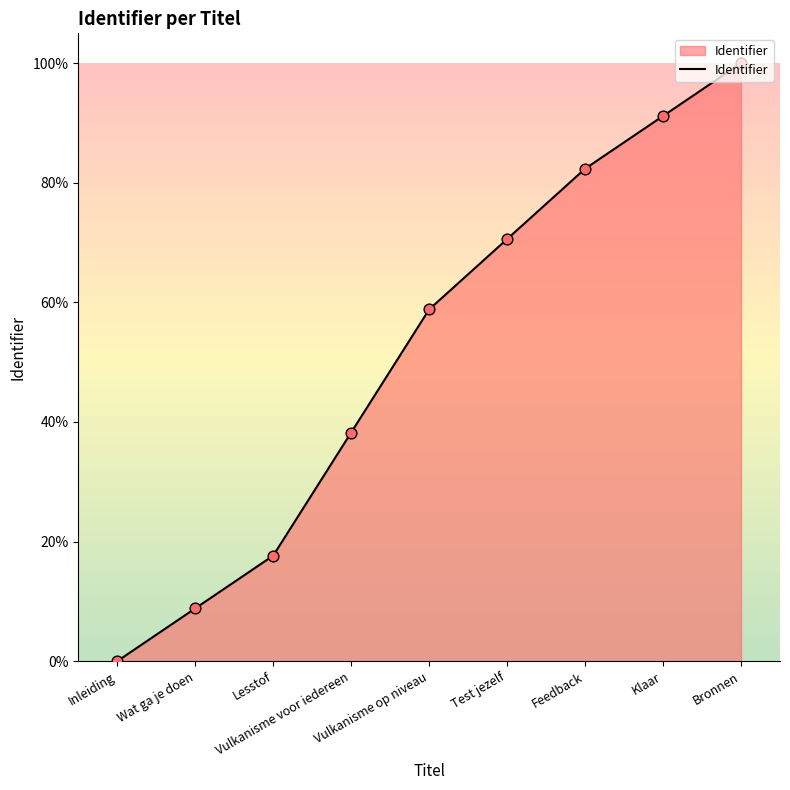

Approximately how many times larger is the value at Test jezelf compared to Lesstof?

4.0